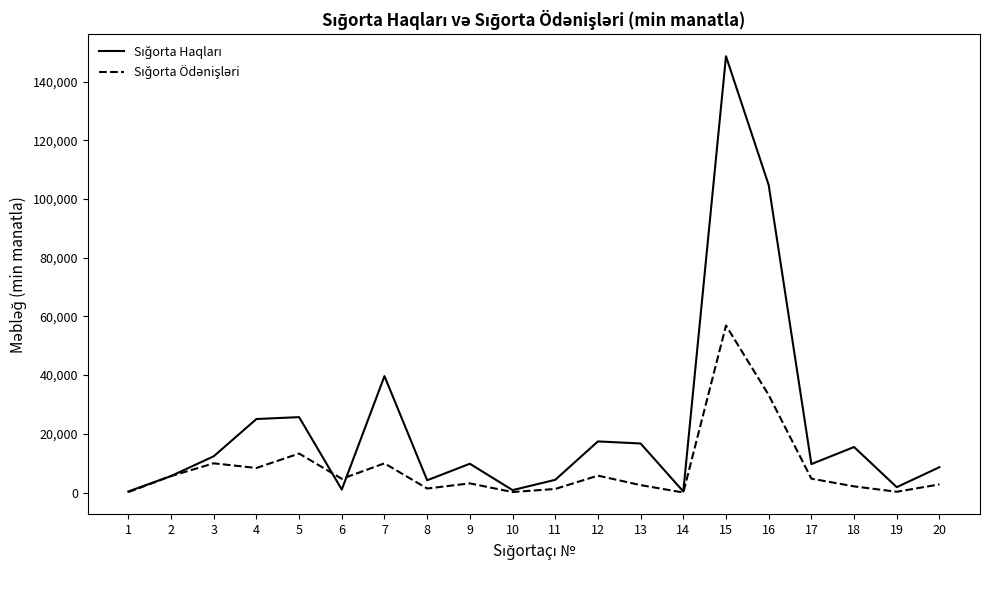

What is the greatest value displayed?

148624.5